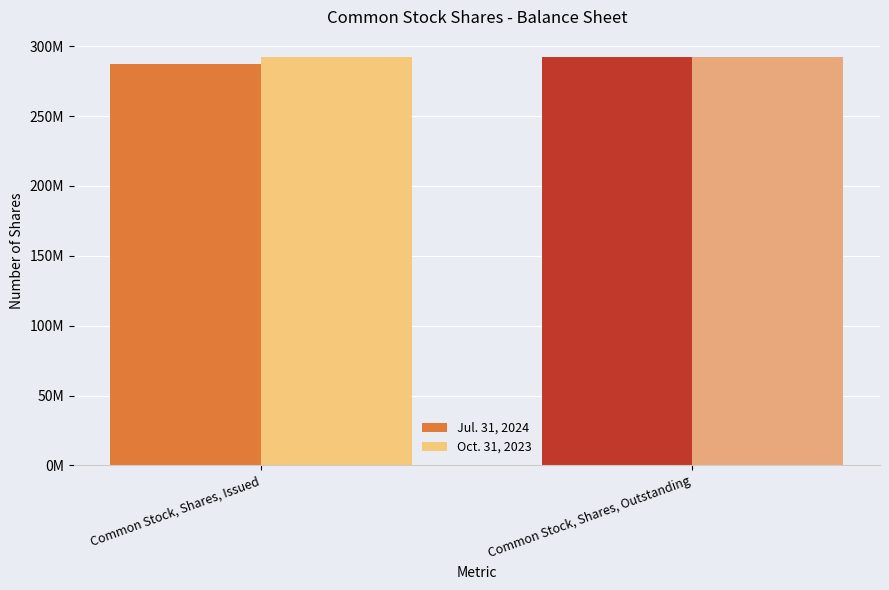

What are all the series names shown in the legend?

Jul. 31, 2024, Oct. 31, 2023